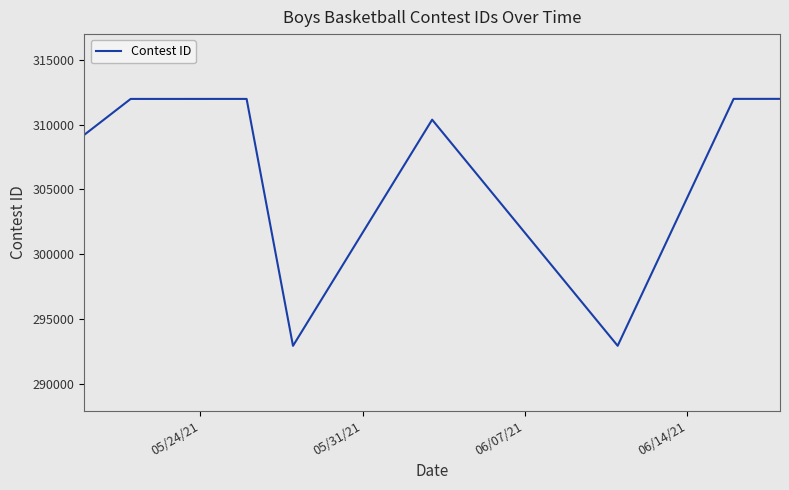

What is the maximum value shown in the chart?

311986